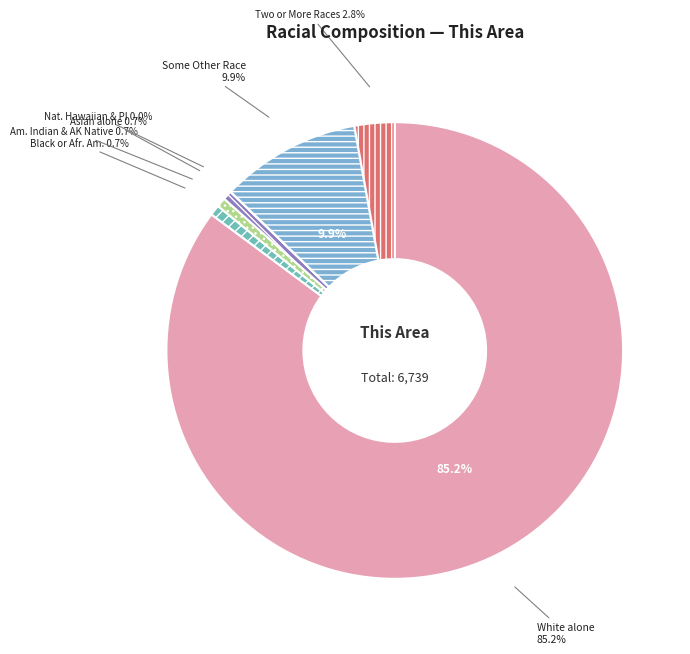

Which slice represents more than half of the pie?

White alone